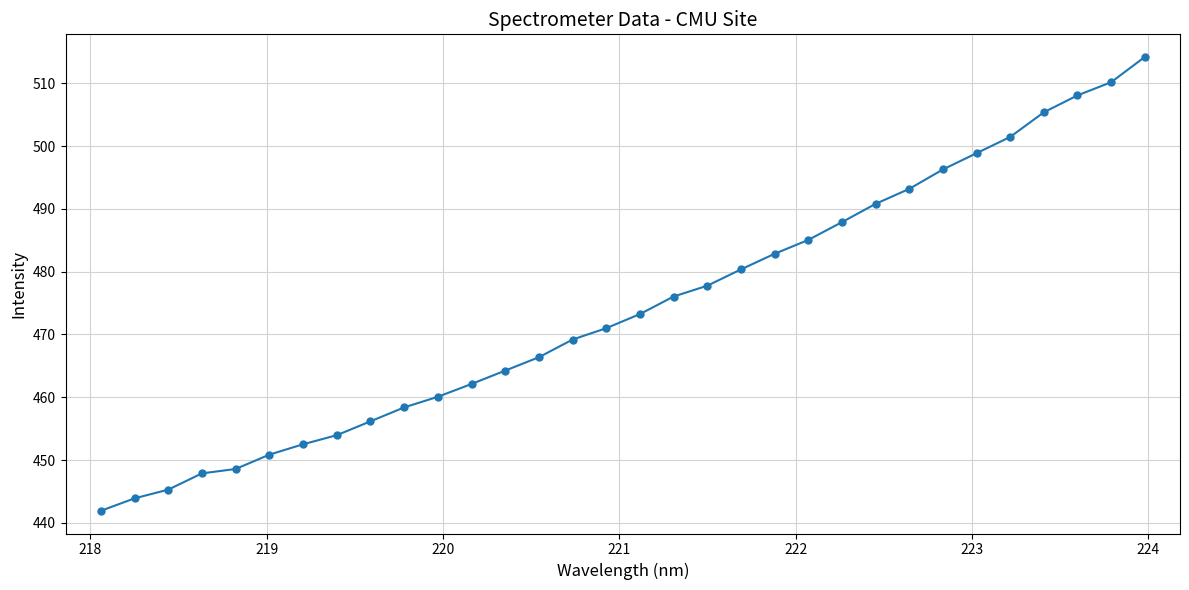

What is the value of the 10th point from the left?

458.4